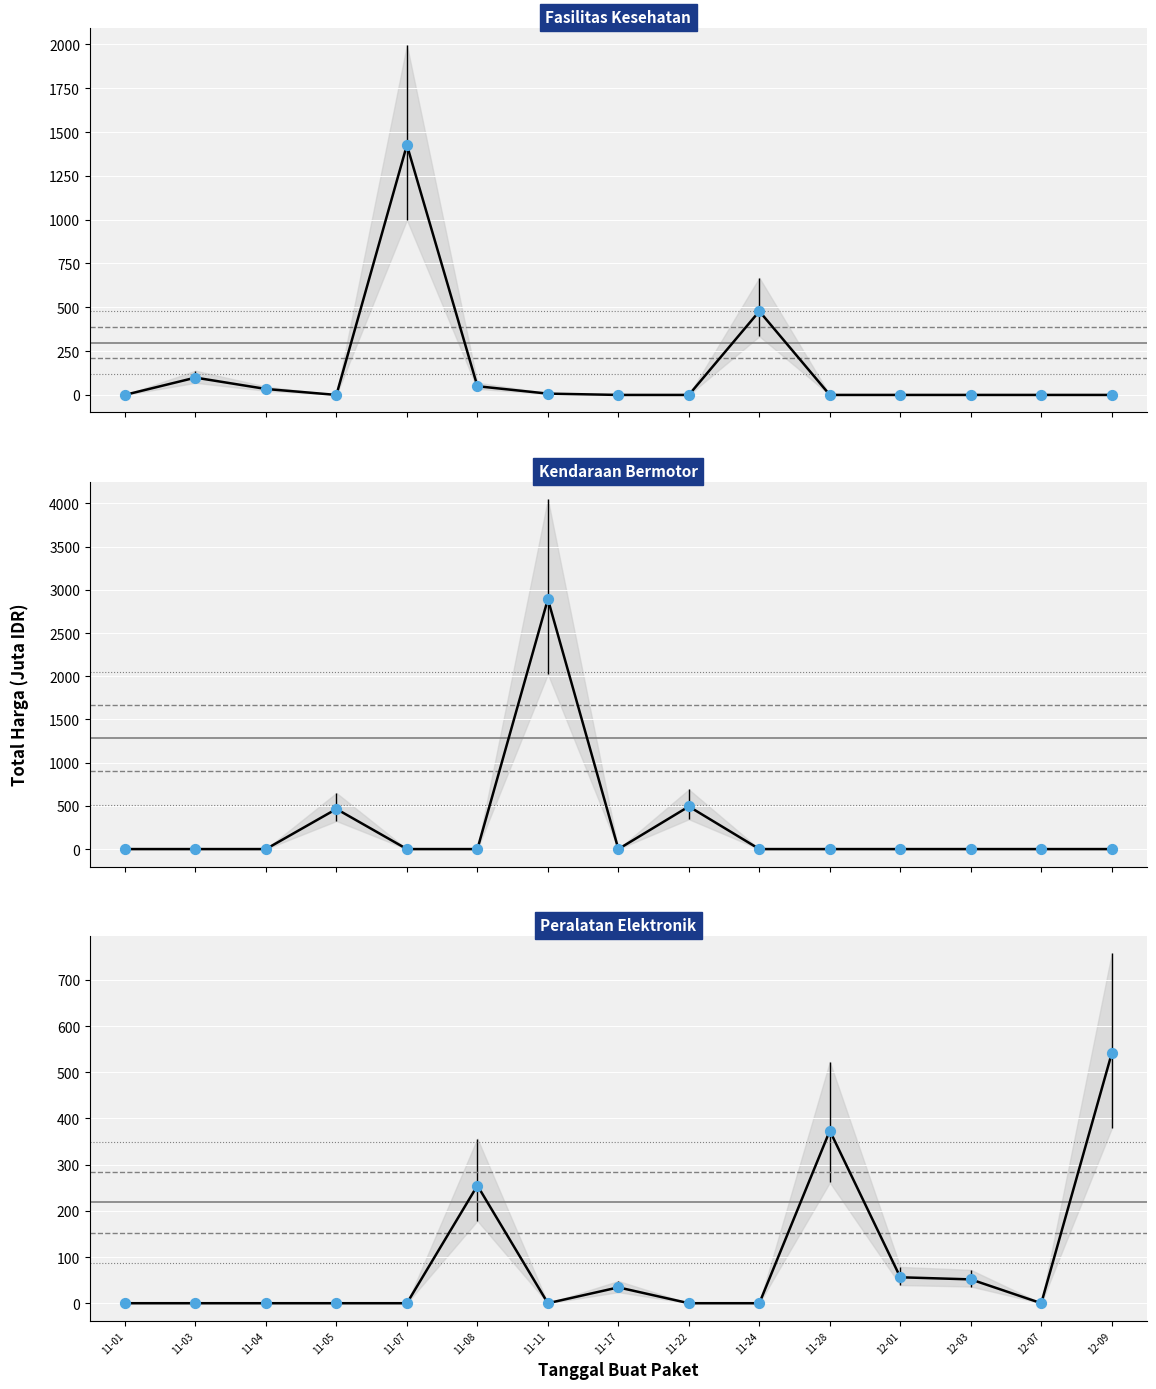

Which series reaches the maximum Y coordinate?

Kendaraan Bermotor